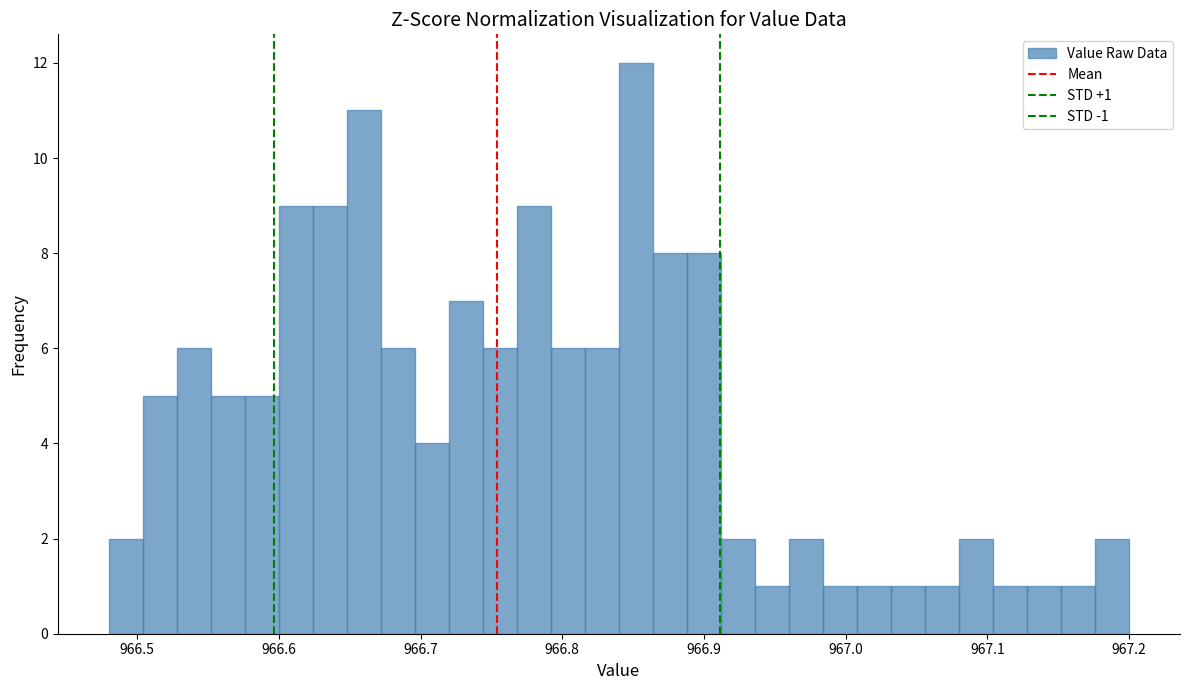

Around what value on the x-axis is the tallest bar? Give the approximate position of its centre, as read against the axis.

966.85